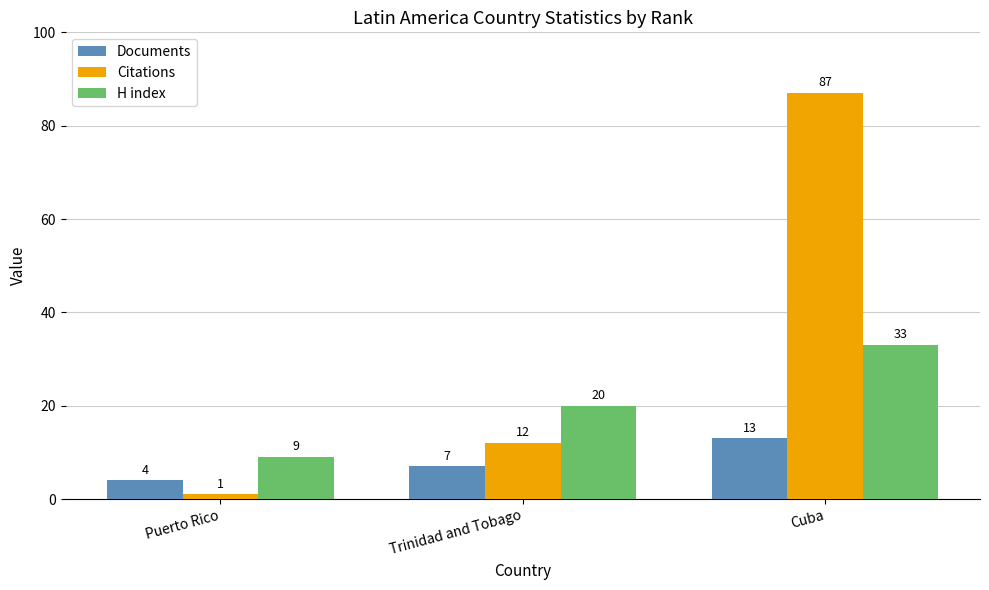

What is the difference between the maximum and minimum values in the Documents series?

9